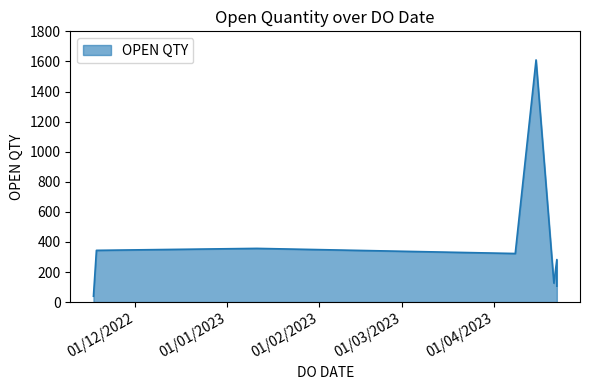

How many data points does each series have?

8